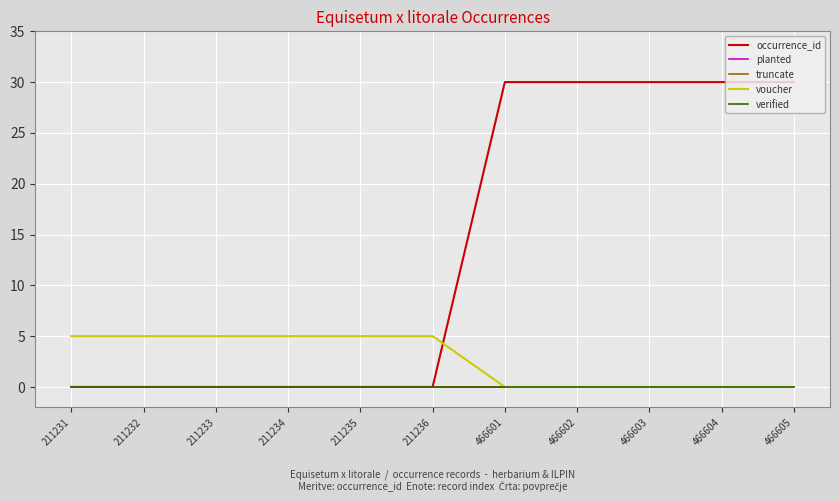

How many lines are shown in the chart?

5